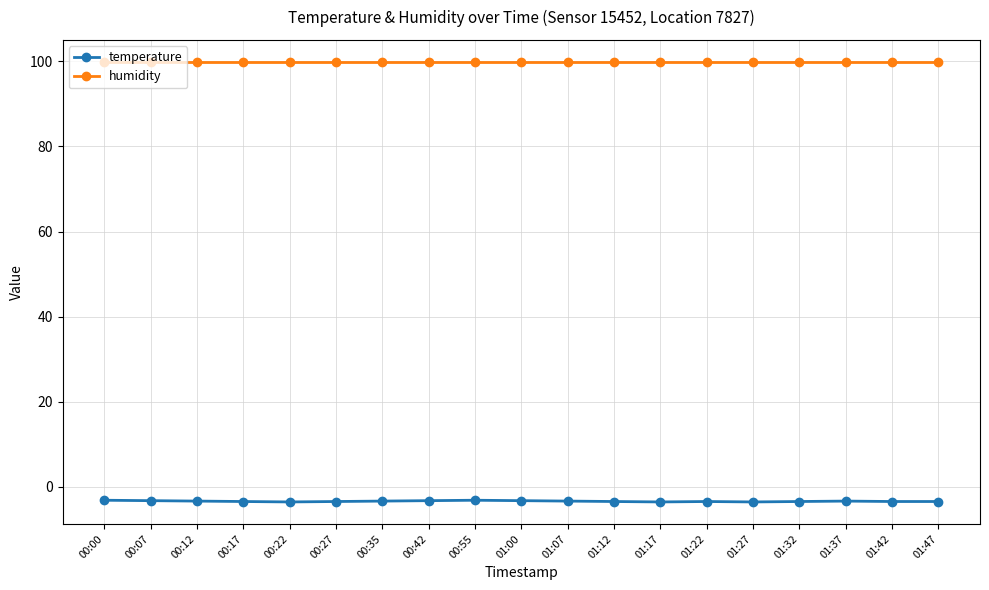

What is the spread (max minus min) of values at 01:42?

103.4